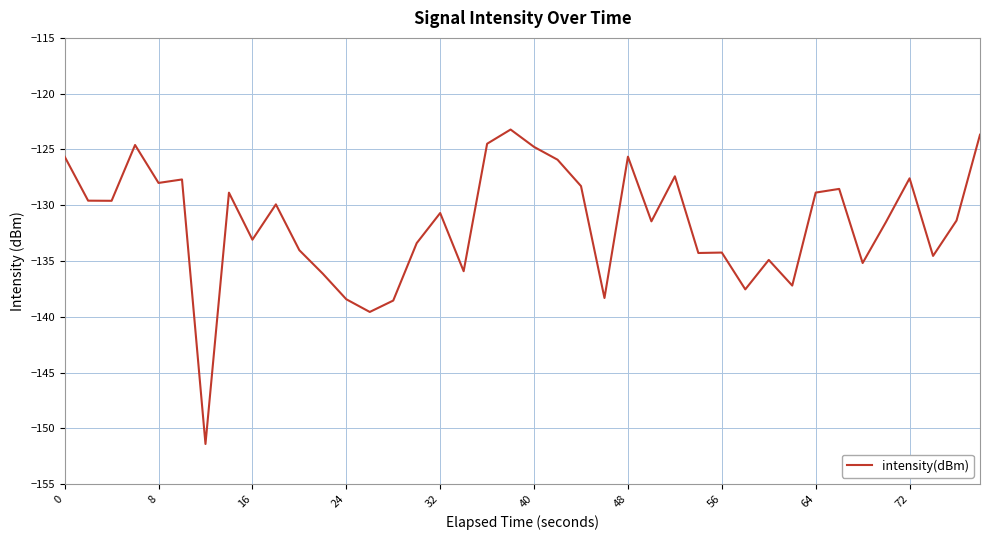

What is the difference between the maximum and minimum values?

28.2